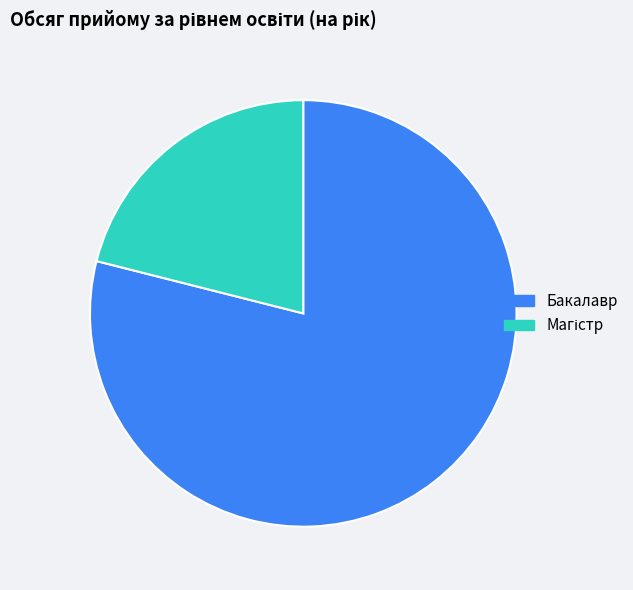

Which slice is the largest?

Бакалавр